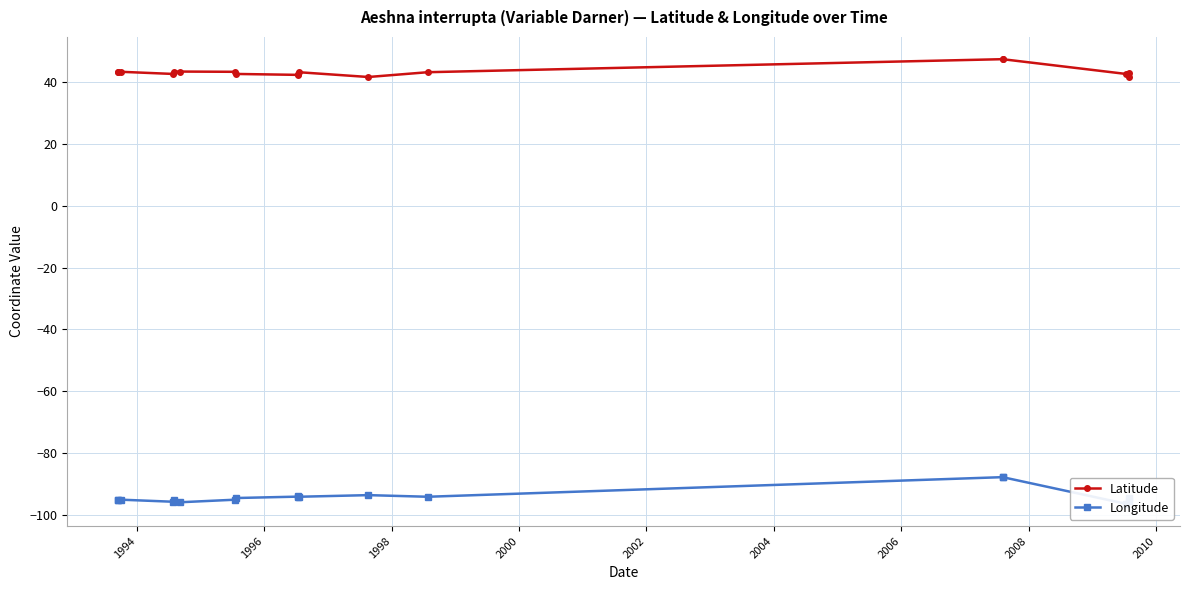

The Longitude series shows -22.7 at 10. True or false?

False